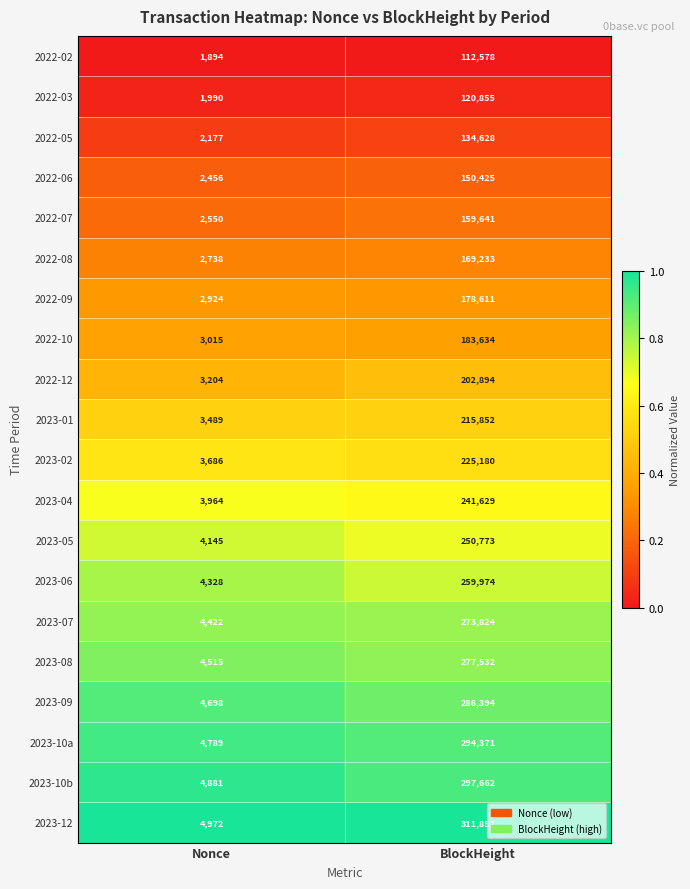

Rank the series by their maximum value, from highest to lowest.

2023-12, 2023-10b, 2023-10a, 2023-09, 2023-08, 2023-07, 2023-06, 2023-05, 2023-04, 2023-02, 2023-01, 2022-12, 2022-10, 2022-09, 2022-08, 2022-07, 2022-06, 2022-05, 2022-03, 2022-02